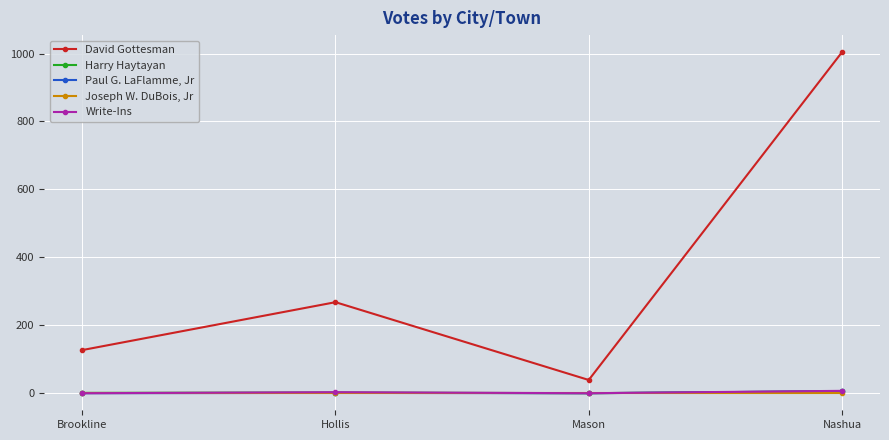

How many interior local peaks does the David Gottesman series have?

1